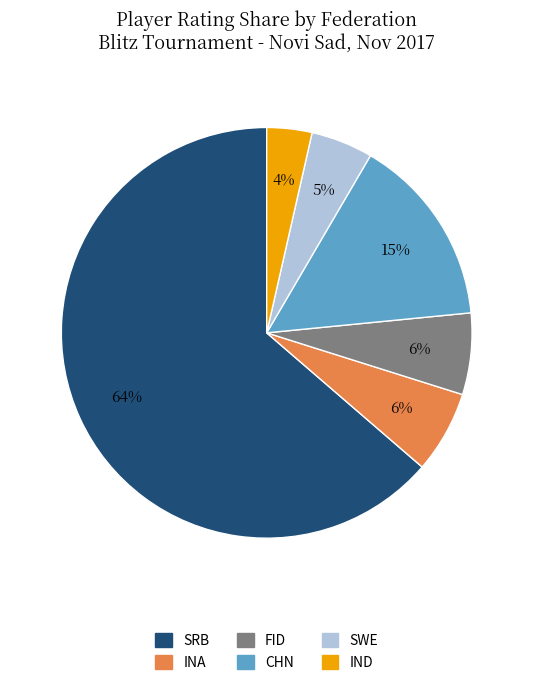

Combined, do SWE and CHN account for over 50%?

No